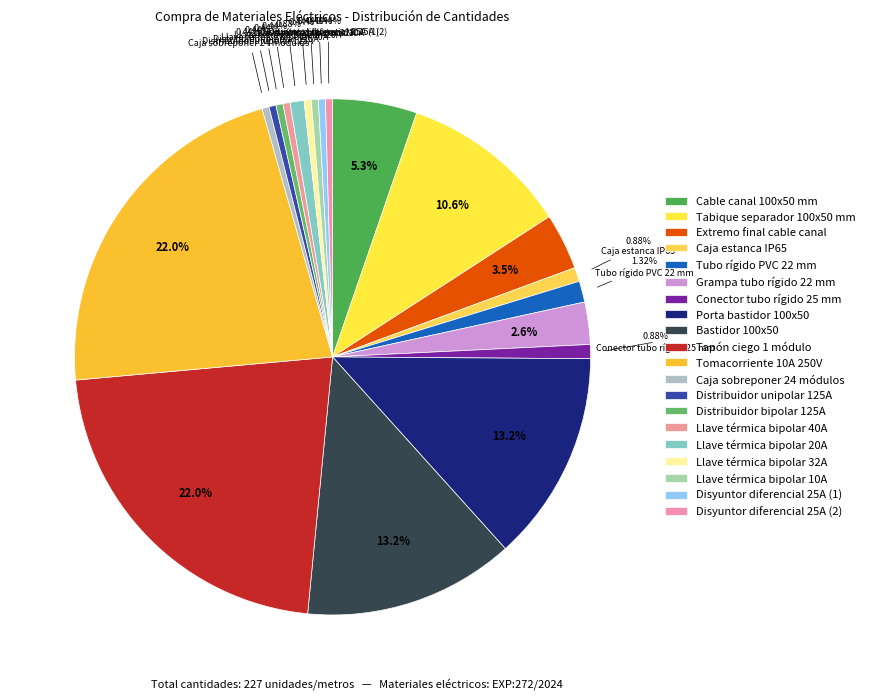

Which category has the biggest portion of the pie?

Tapón ciego 1 módulo